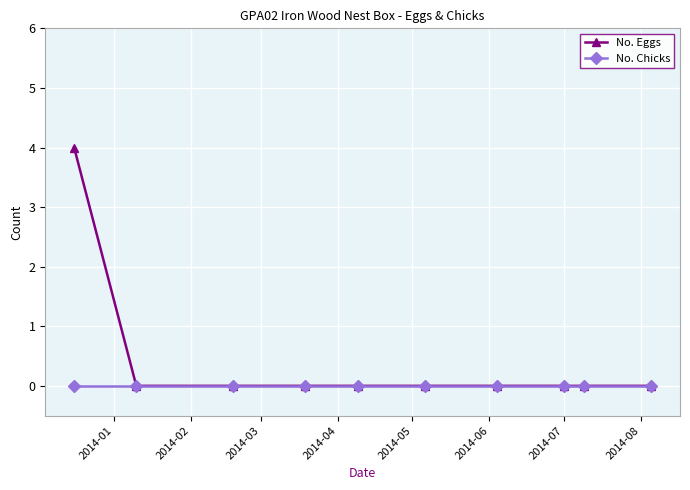

Which series has the largest total across all categories?

No. Eggs